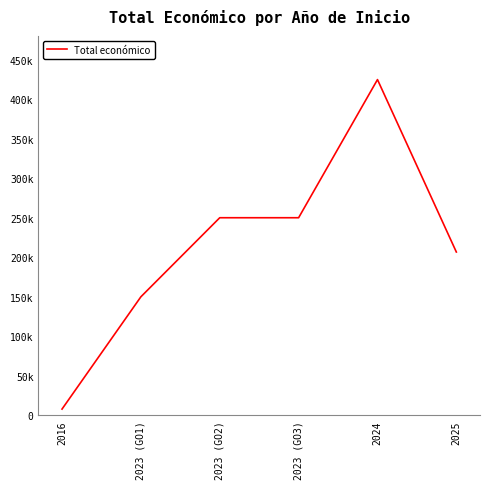

What is the maximum value shown in the chart?

424720